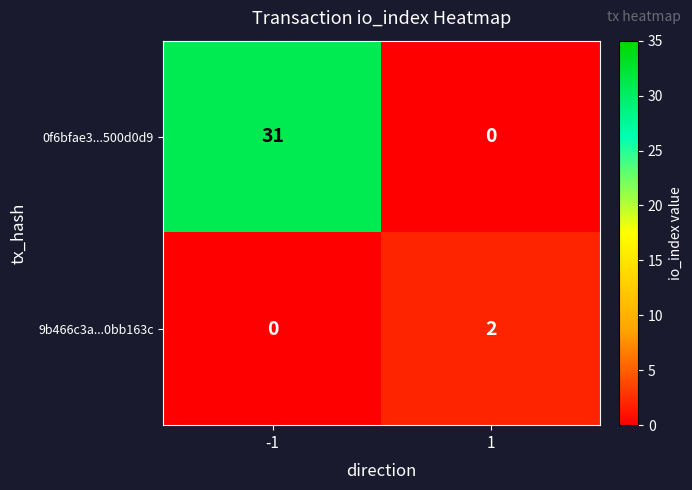

Is it true that 9b466c3a...0bb163c equals 3 at 1?

False